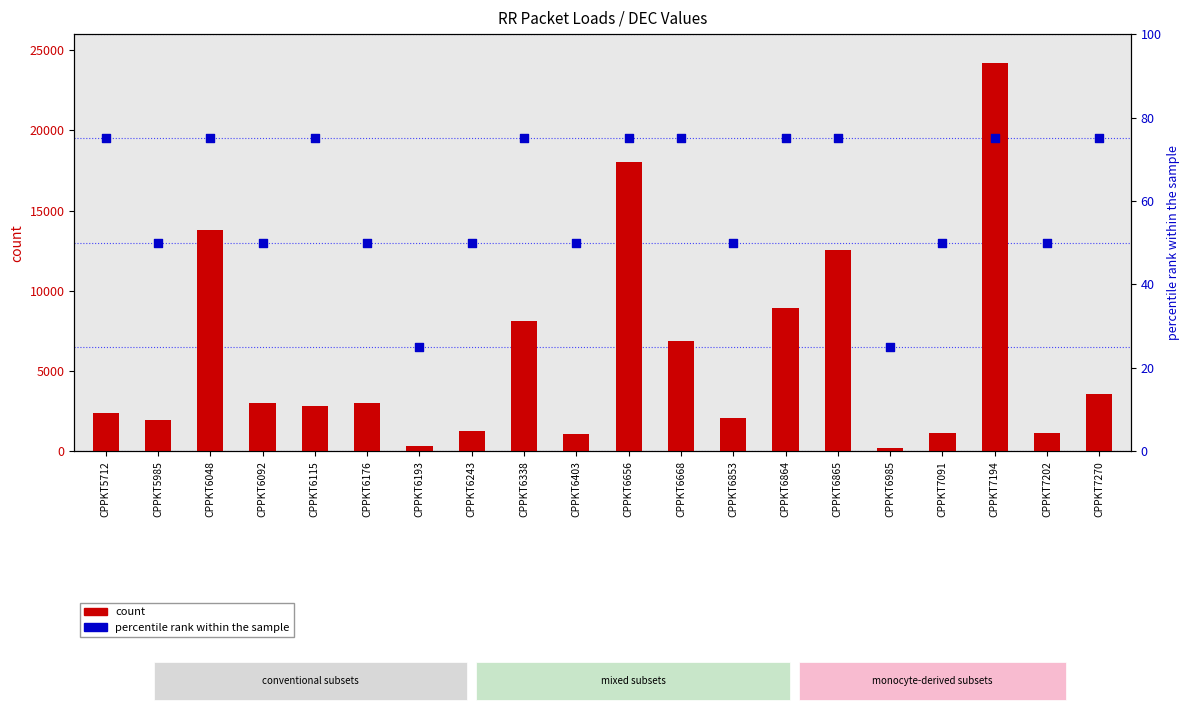

Which series has the largest Y range (max minus min)?

count